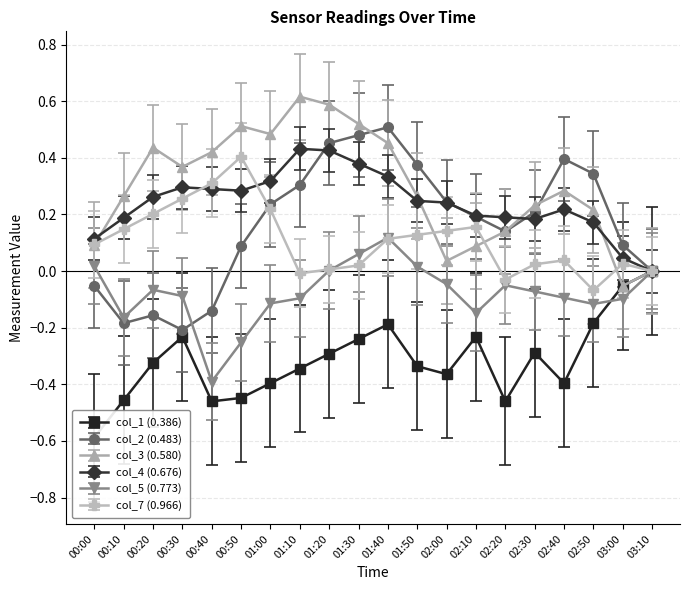

The col_4 (0.676) series shows 0.2 at 00:30. True or false?

False